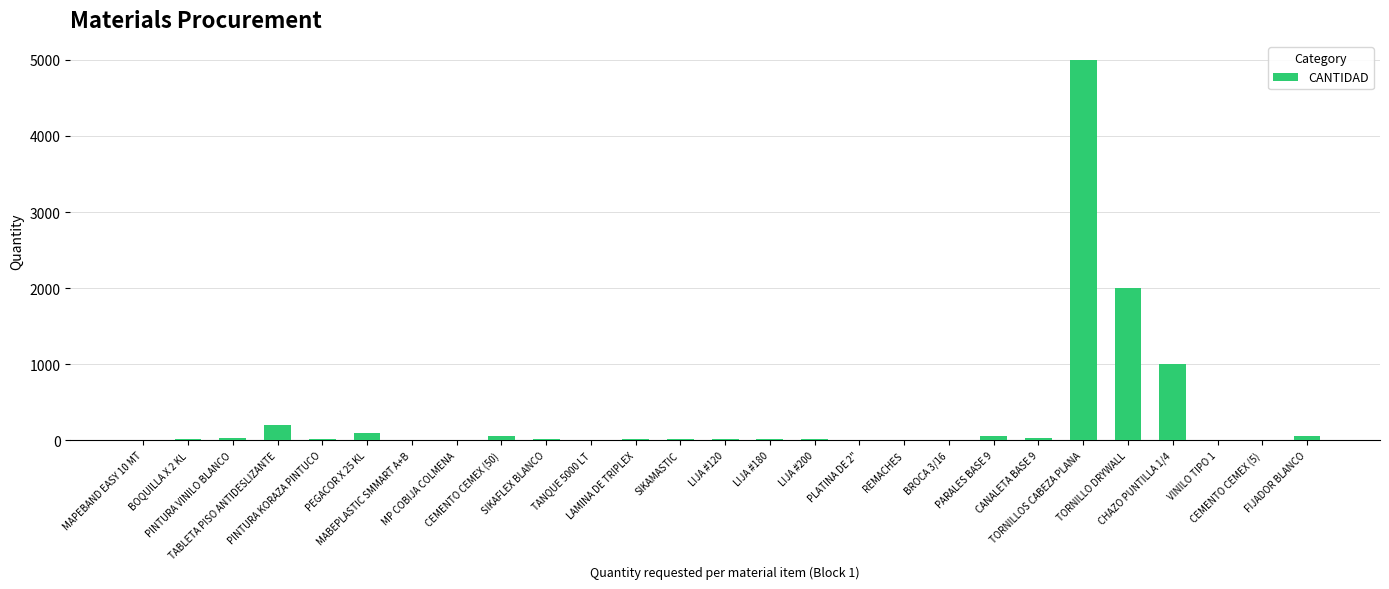

What is the maximum value shown in the chart?

5000